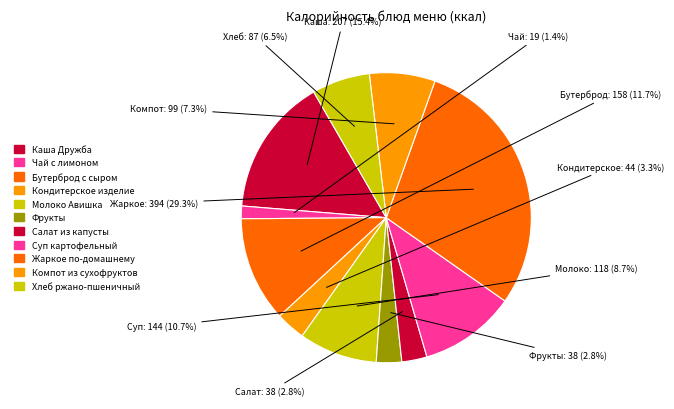

To the nearest percent, what is the combined percentage of Жаркое по-домашнему and Кондитерское изделие?

33%